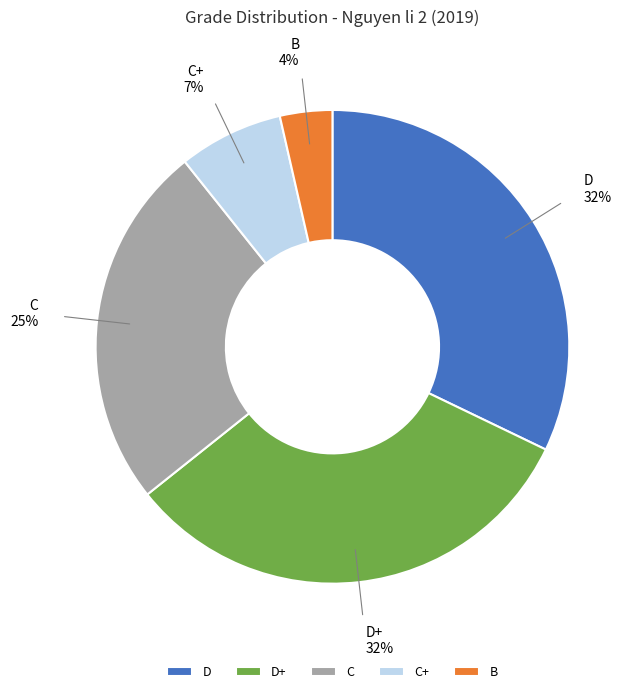

To the nearest percent, what is the difference between the C+ and D+ slice percentages?

25%